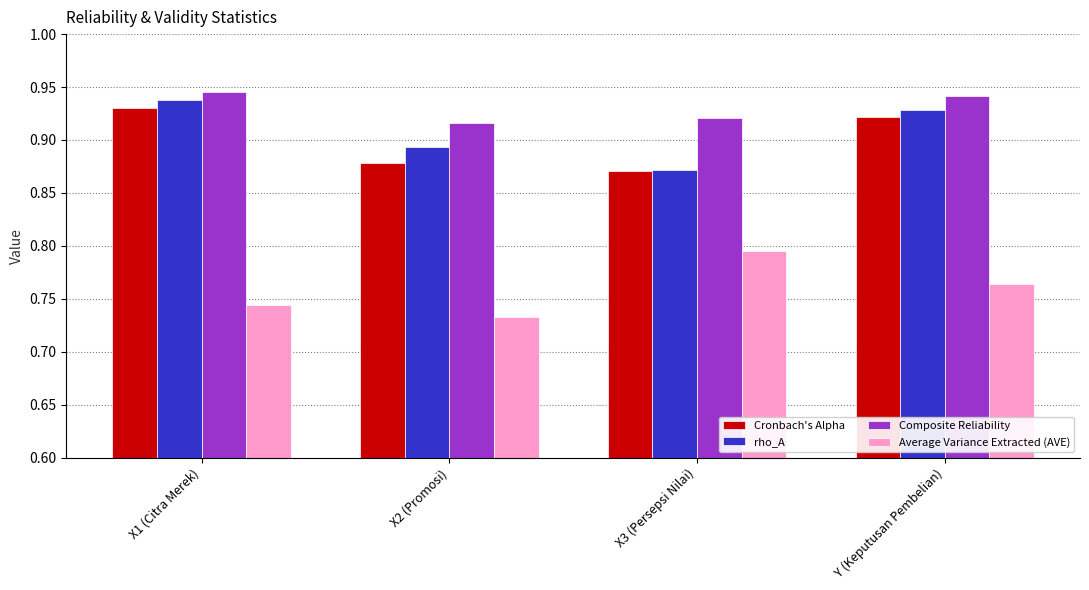

Is the value of Composite Reliability at X3 (Persepsi Nilai) greater than the value of Cronbach's Alpha at X1 (Citra Merek)?

No